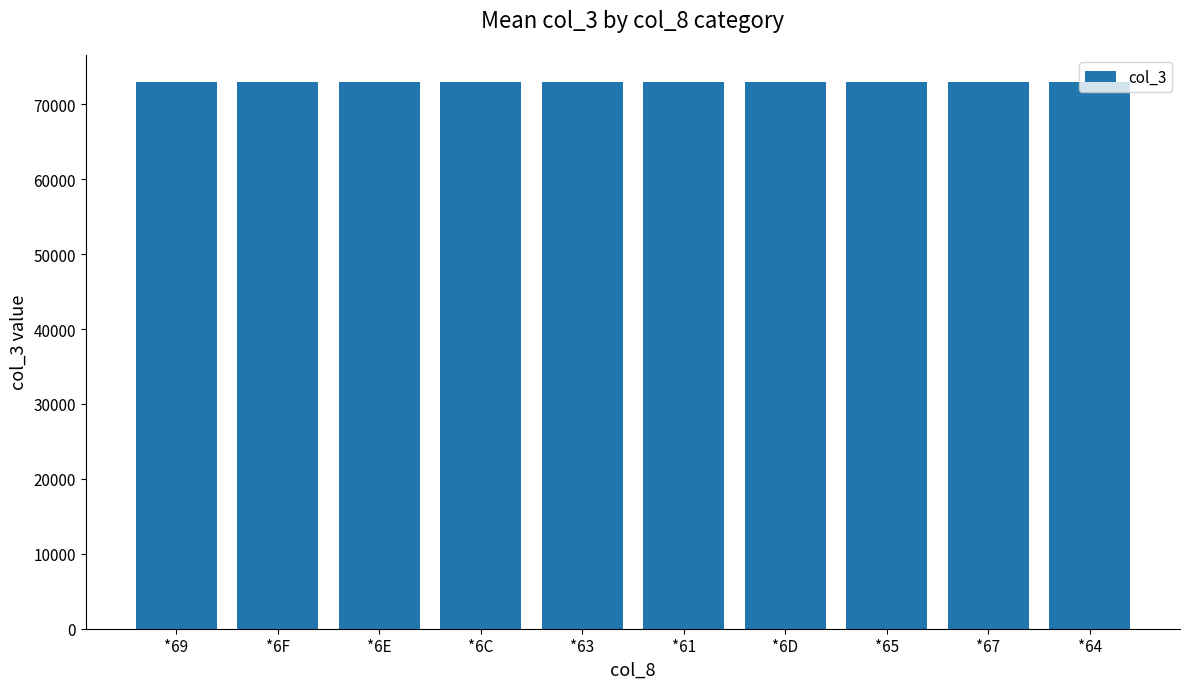

How many bars are there in total?

10